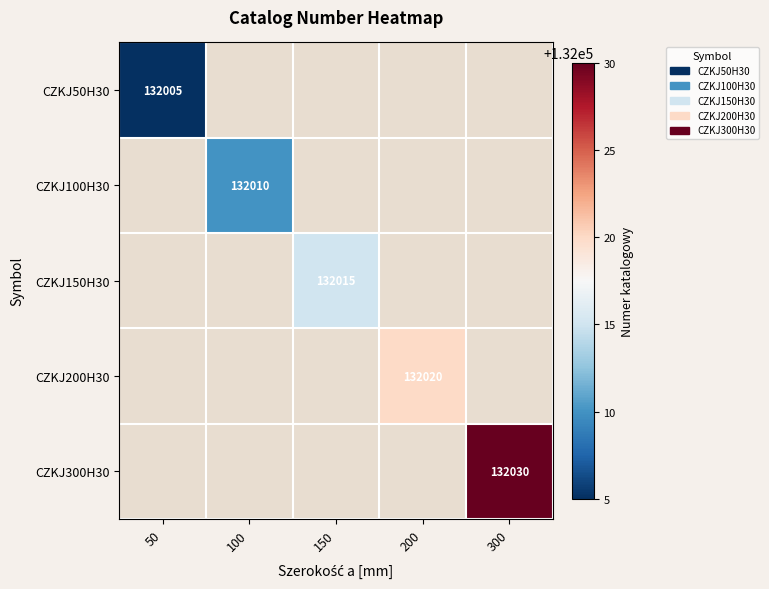

The CZKJ50H30 series shows 209491 at 50. True or false?

False